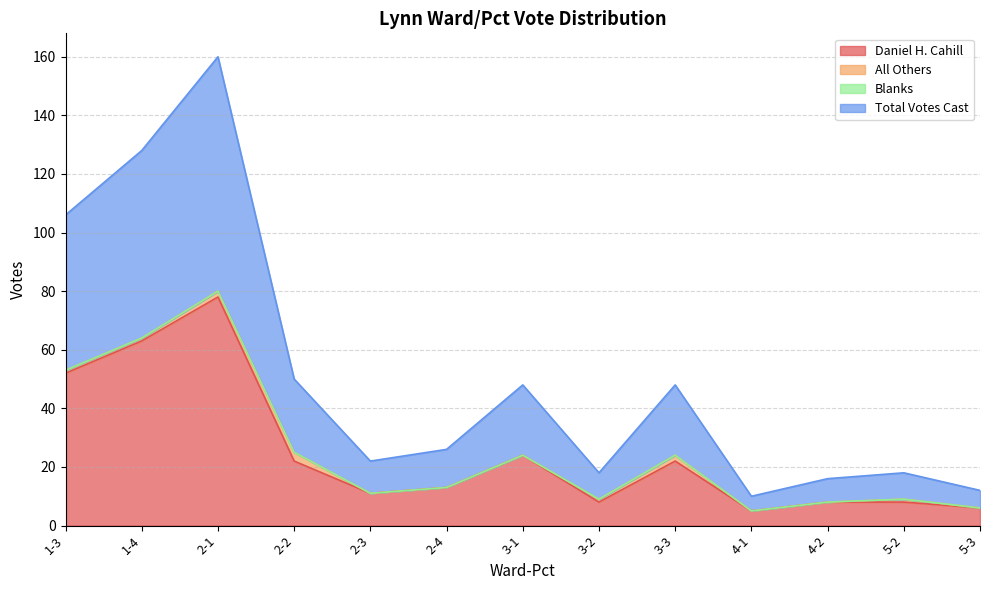

Where is the first local maximum for Daniel H. Cahill?

2-1